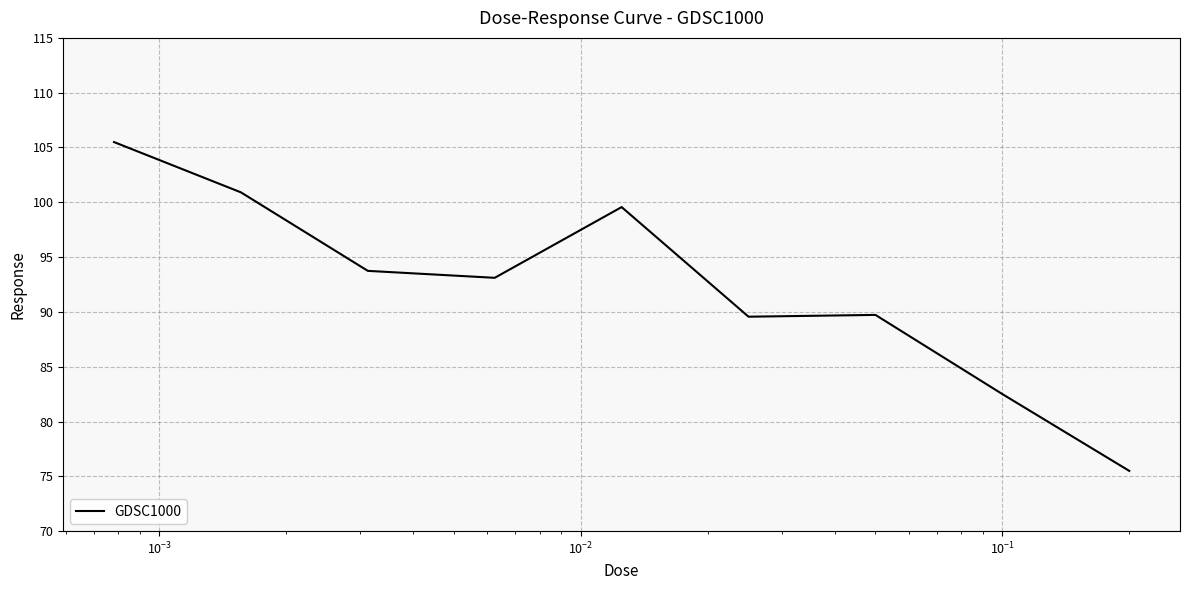

What is the maximum value shown in the chart?

105.5